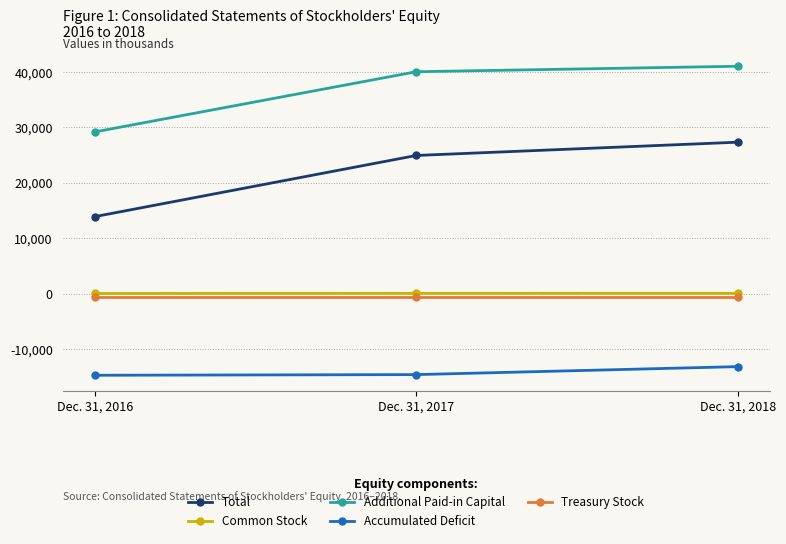

Is the value of Additional Paid-in Capital at Dec. 31, 2017 greater than the value of Total at Dec. 31, 2018?

Yes